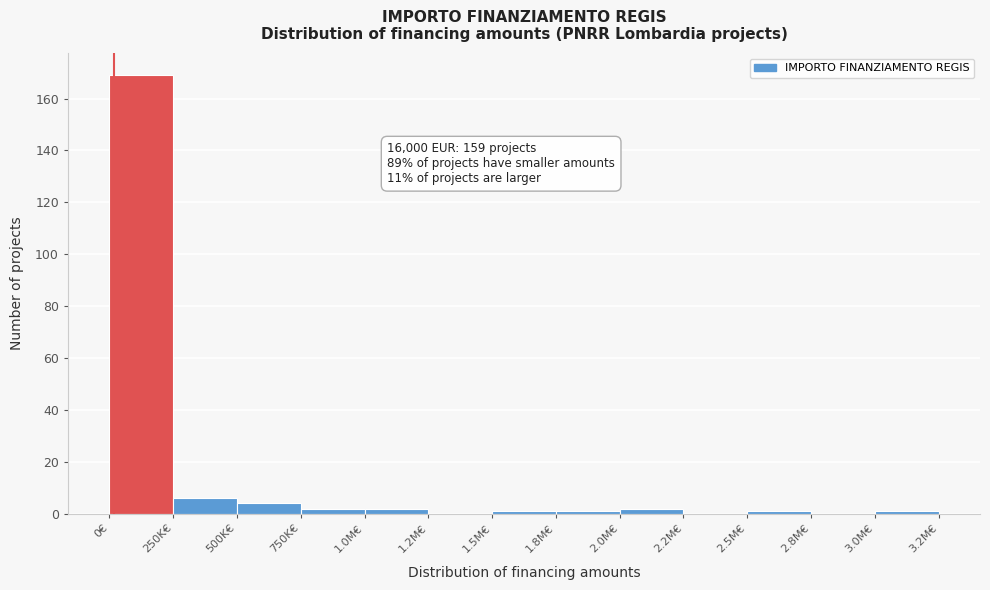

Reading left to right, what are all the values shown in this chart?

0€=169	250K€=6	500K€=4	750K€=2	1.0M€=2	1.2M€=0	1.5M€=1	1.8M€=1	2.0M€=2	2.2M€=0	2.5M€=1	2.8M€=0	3.0M€=1